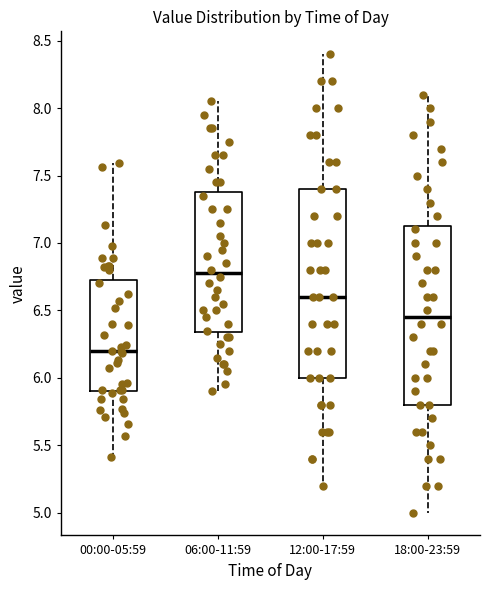

Where does the upper whisker of the box for 18:00-23:59 end on the y-axis? The values are not printed on the chart, so give them approximately, as read against the axis.

8.10